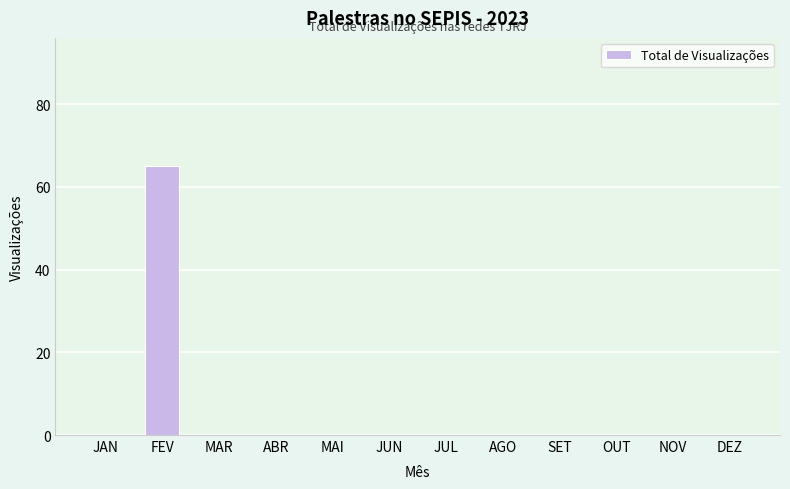

Reading right to left, extract all data points from this chart.

DEZ=0	NOV=0	OUT=0	SET=0	AGO=0	JUL=0	JUN=0	MAI=0	ABR=0	MAR=0	FEV=65	JAN=0